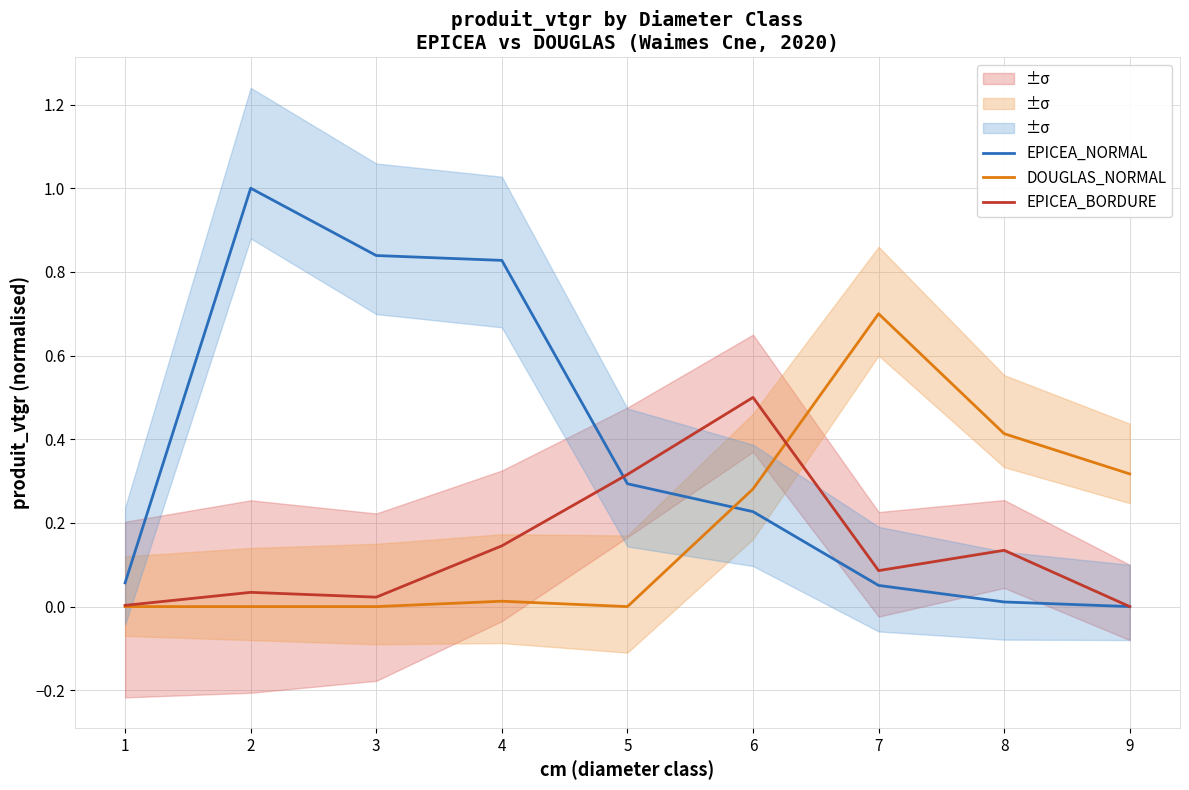

What is the difference between the highest and lowest values at 6?

0.3